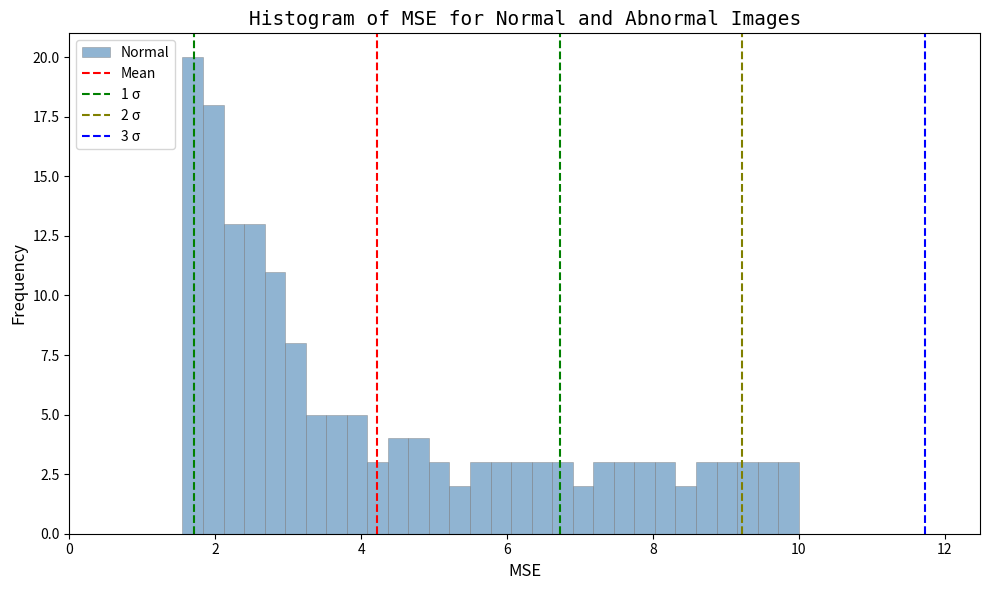

Around what value on the x-axis is the tallest bar? Give the approximate position of its centre, as read against the axis.

1.6